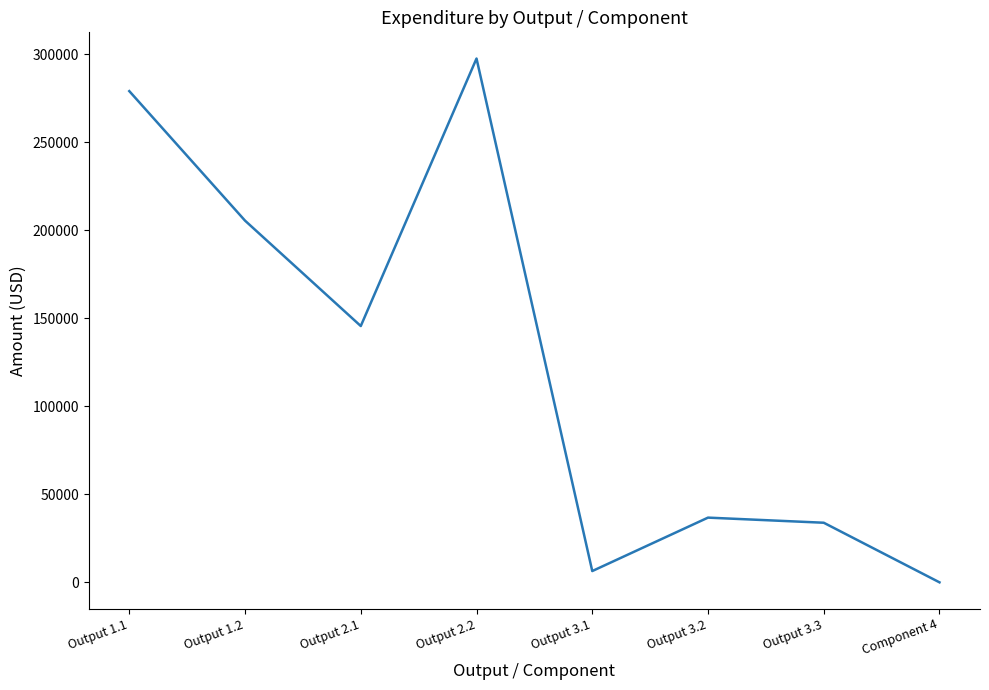

At which category does the chart reach its peak across all series?

Output 2.2